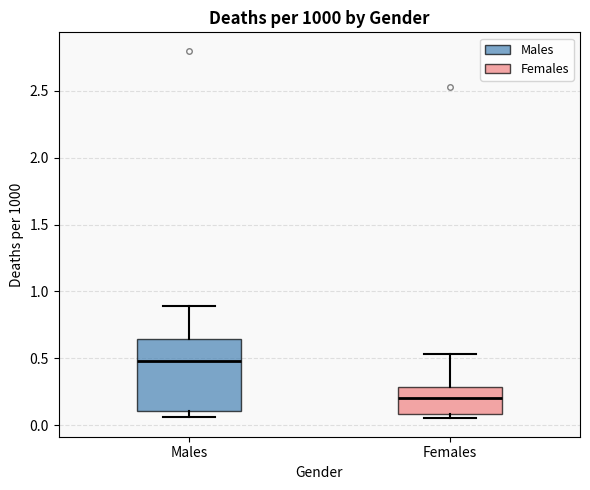

Where is the upper edge of the box for Females on the y-axis? The values are not printed on the chart, so give them approximately, as read against the axis.

0.30